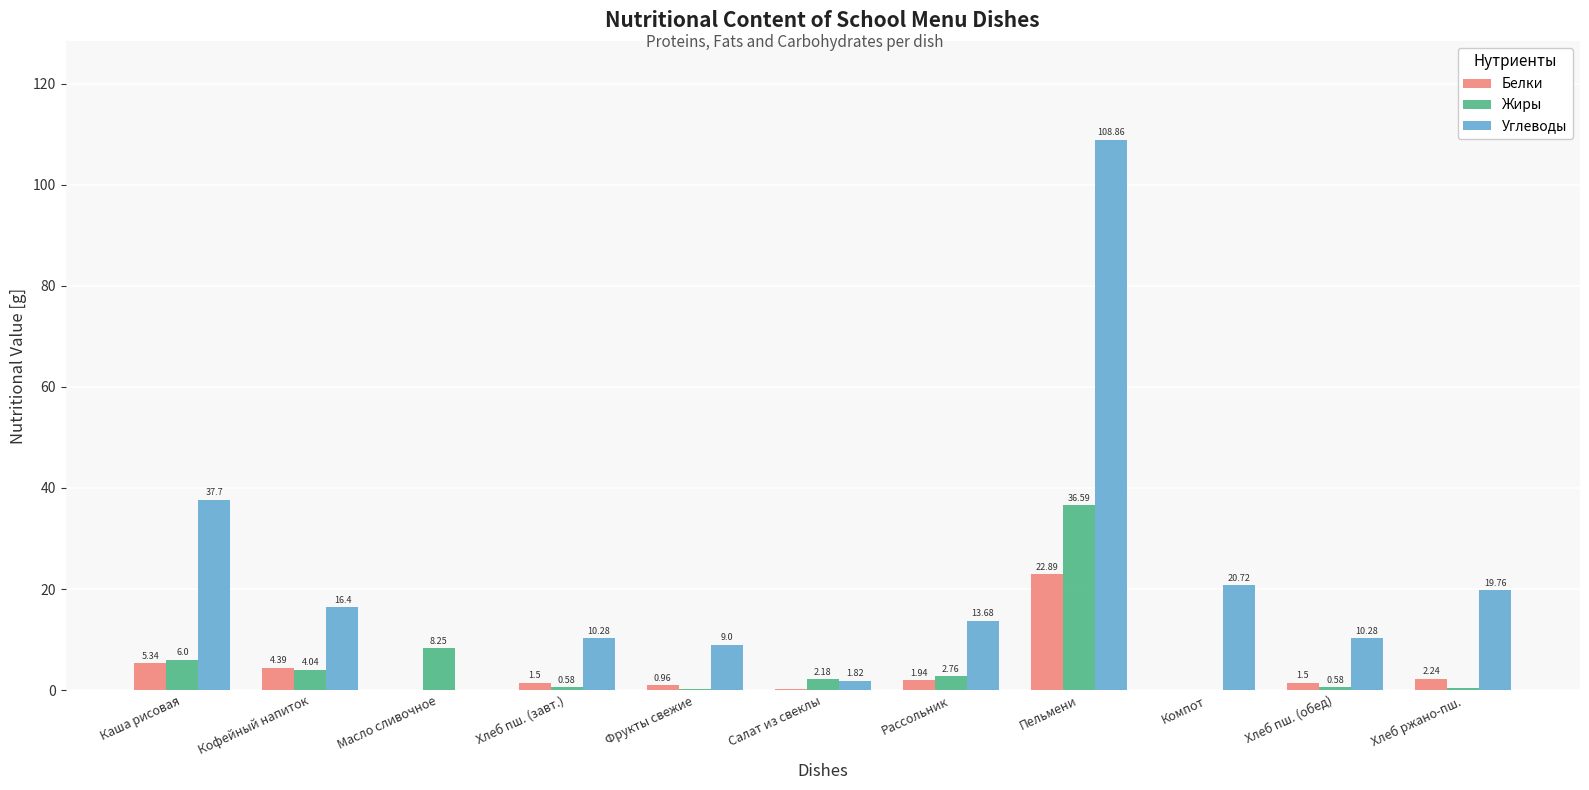

The value of Углеводы at Фрукты свежие is 9.0. True or false?

True